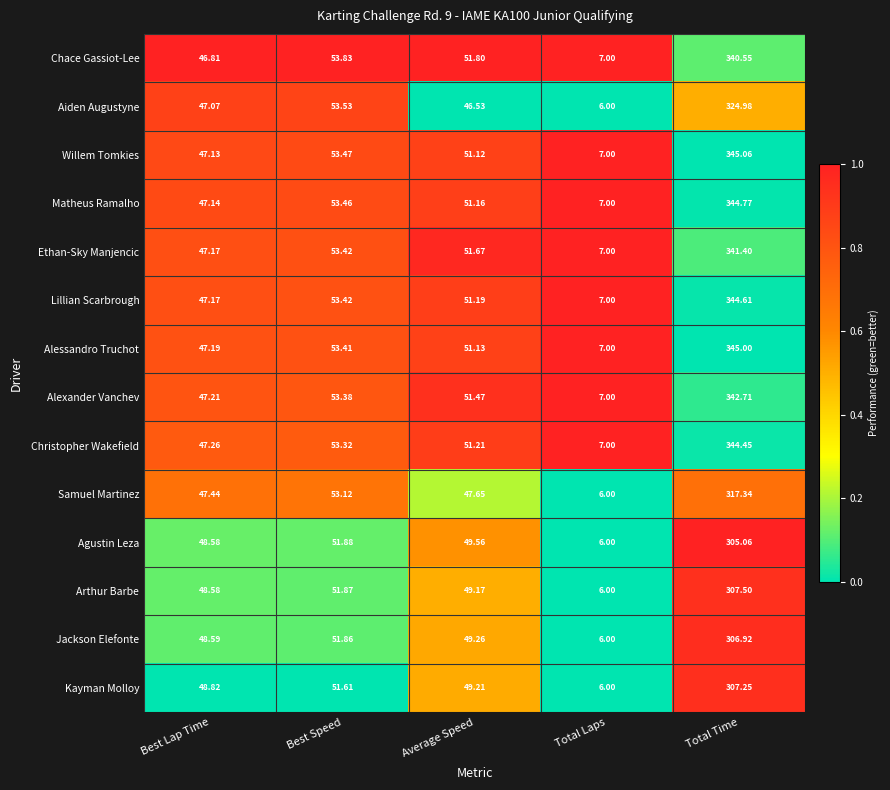

At which category does the chart reach its minimum across all series?

Total Laps